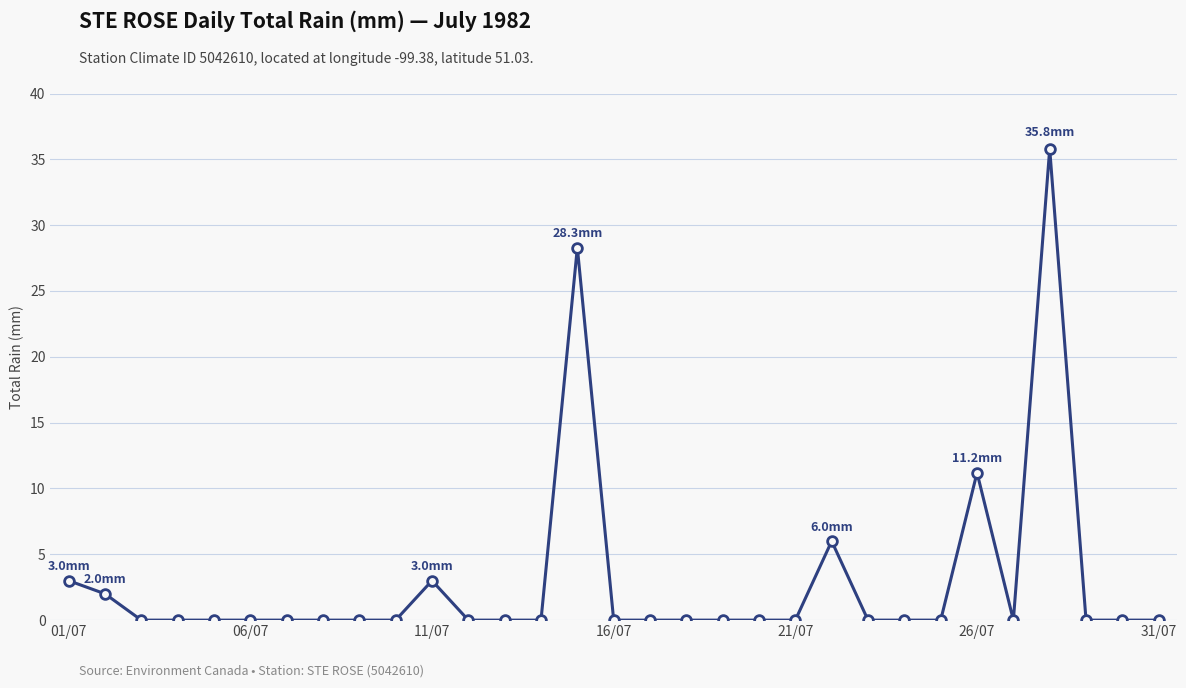

True or false: there are more than 2 points higher than both neighbors.

True